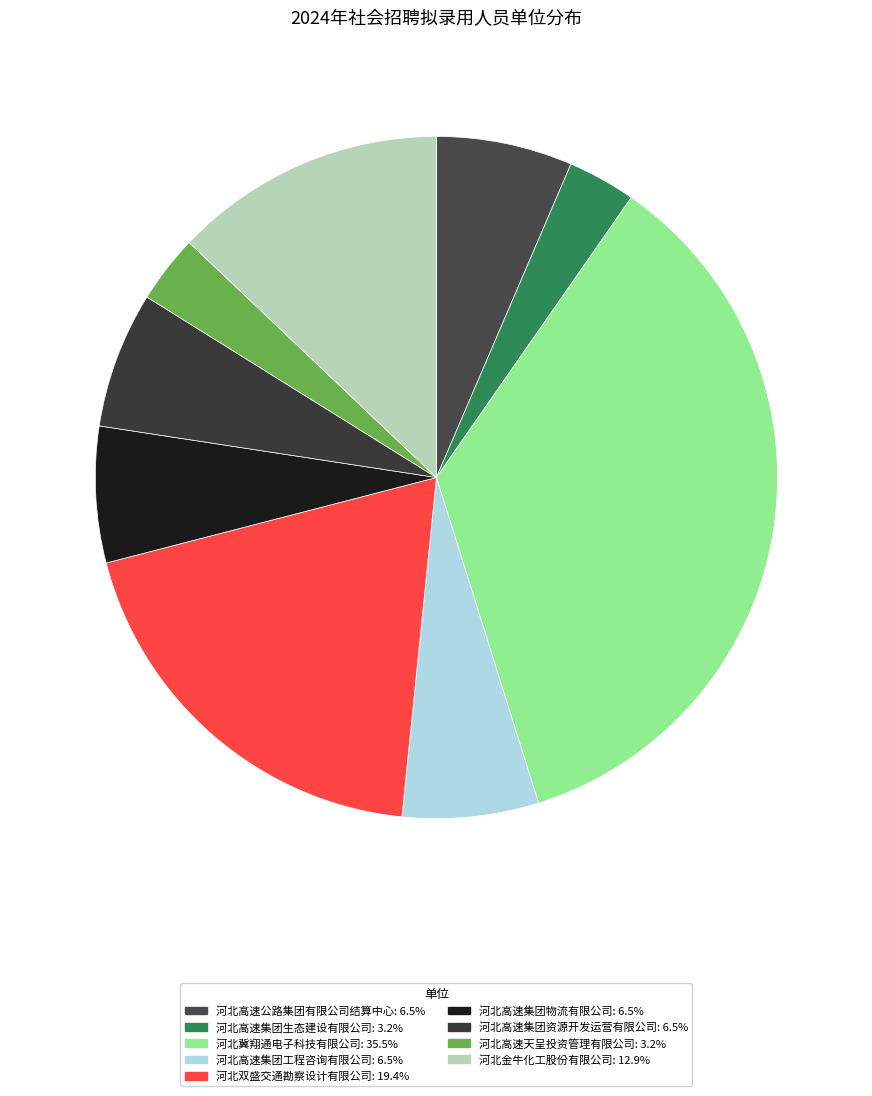

Does 河北高速公路集团有限公司结算中心 account for over 50% of the chart?

No